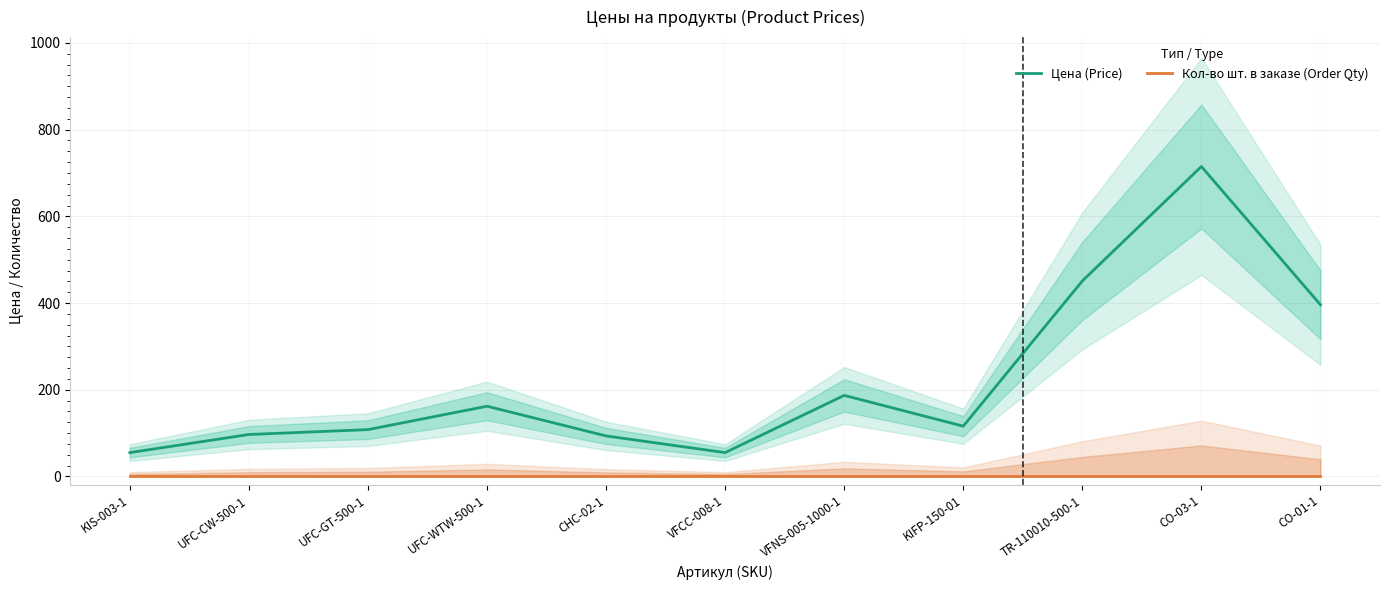

The value of Цена (Price) at UFC-CW-500-1 is 96.8. True or false?

True